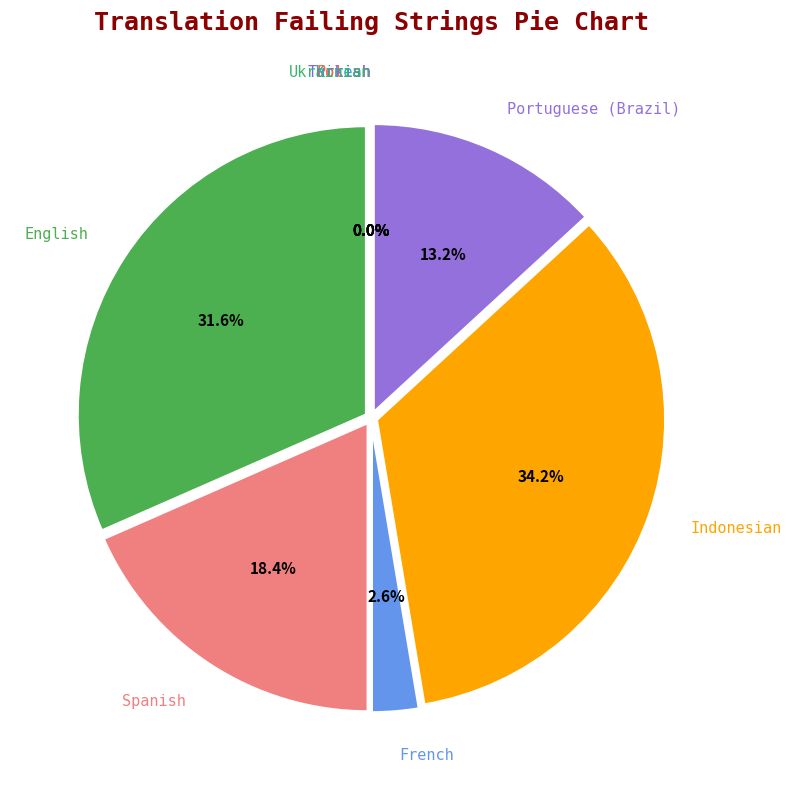

True or false: Spanish accounts for 18% of the total.

True